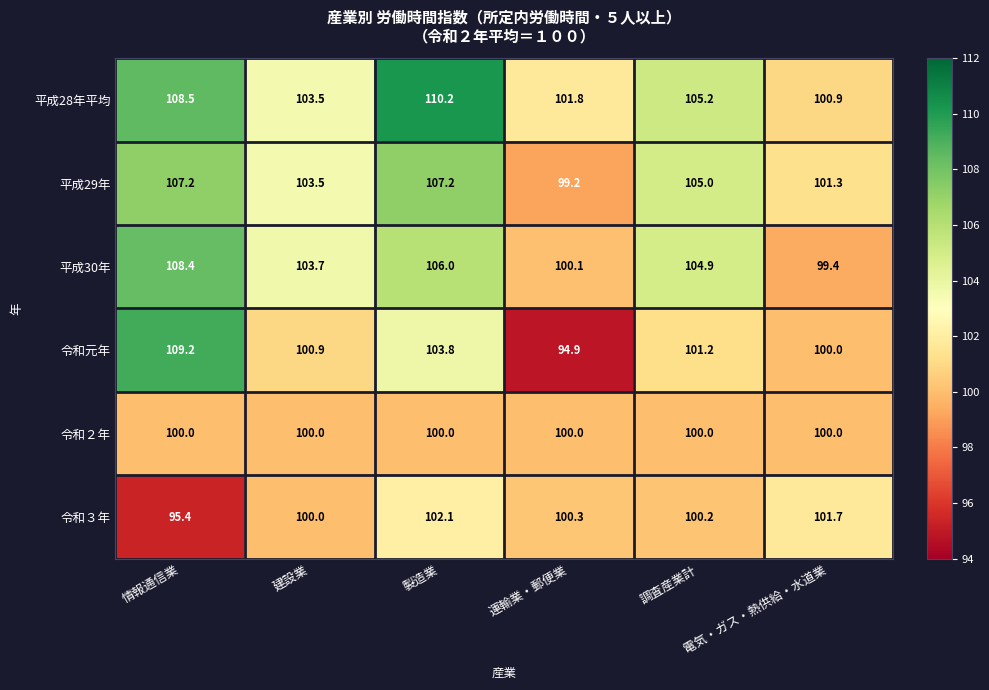

What is the average value of the 令和元年 series?

101.7